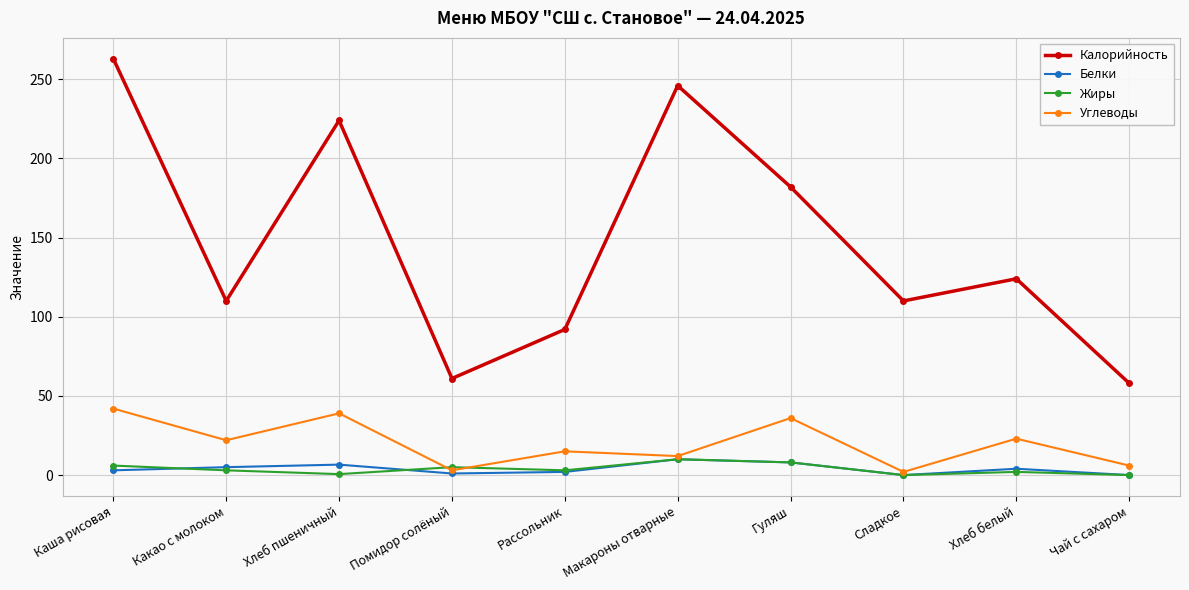

What is the label of the 8th point from the left?

Сладкое